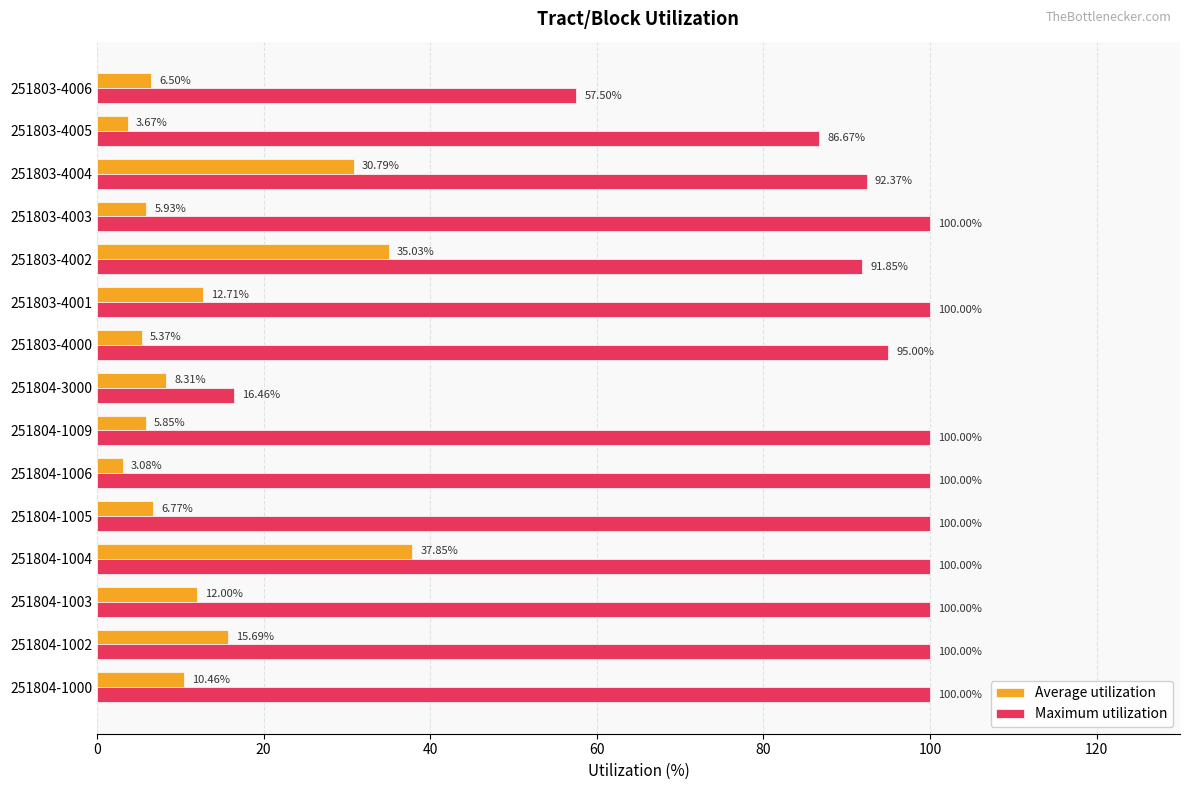

List the labels in order of Average utilization value, largest first.

251804-1004, 251803-4002, 251803-4004, 251804-1002, 251803-4001, 251804-1003, 251804-1000, 251804-3000, 251804-1005, 251803-4006, 251803-4003, 251804-1009, 251803-4000, 251803-4005, 251804-1006